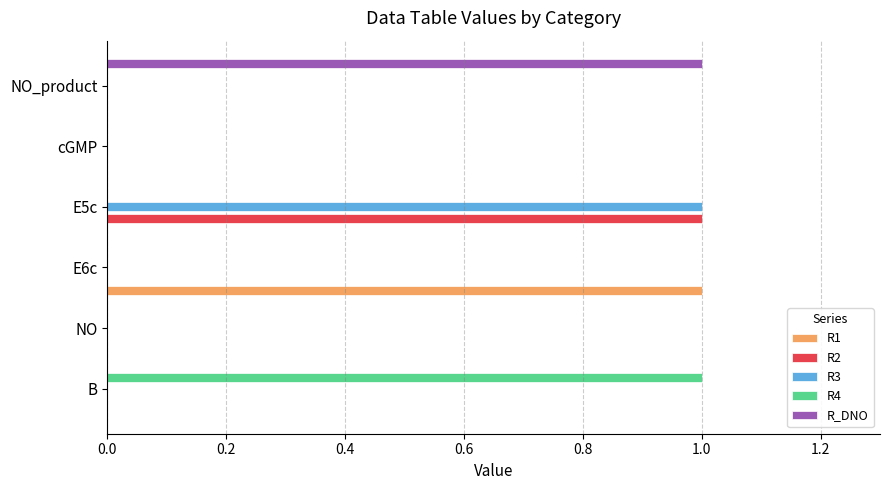

At which category is the sum across all series the highest?

E5c